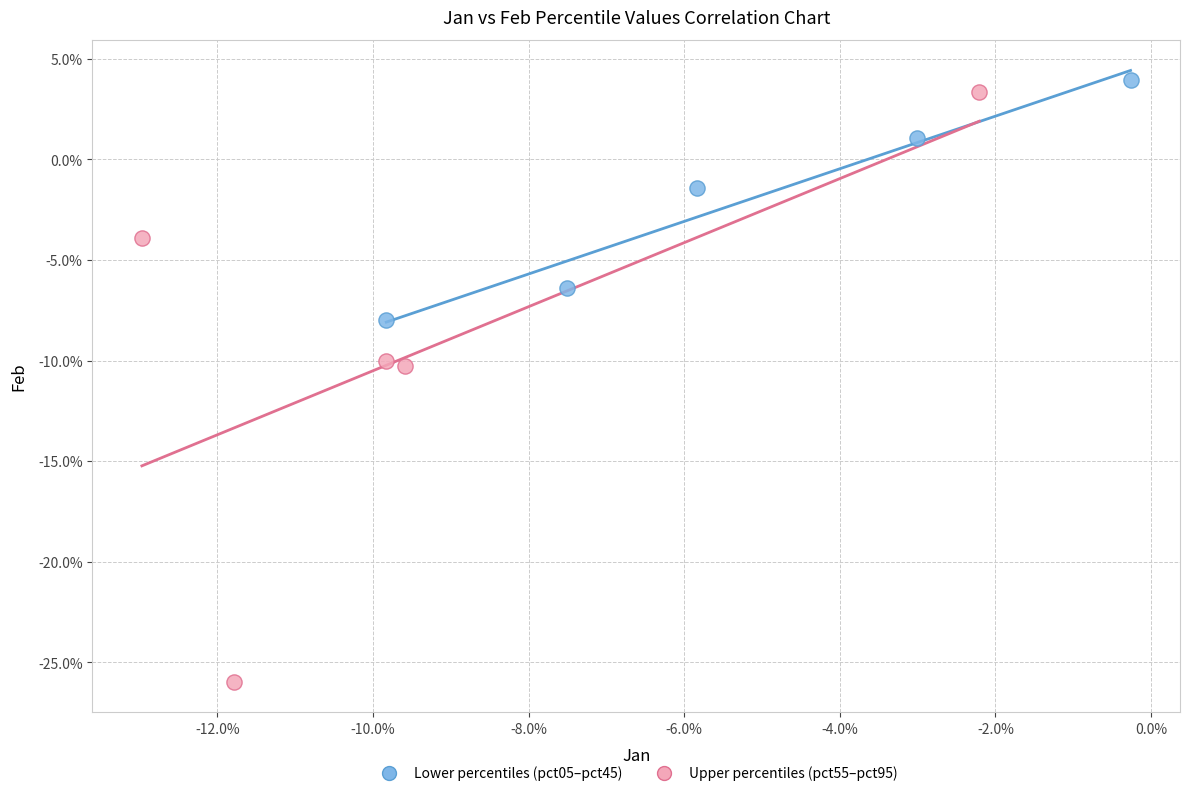

Which series has the largest Y range (max minus min)?

Upper percentiles (pct55–pct95)